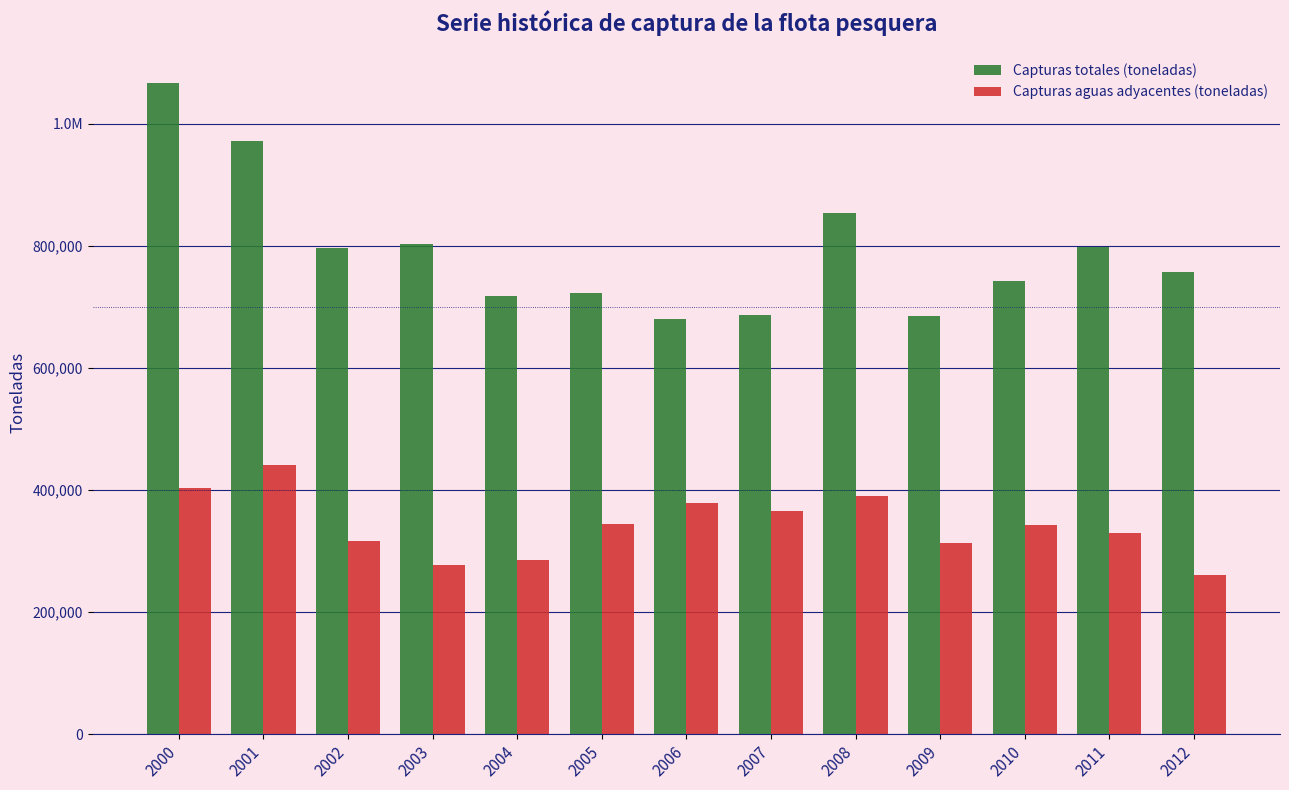

Are the bars grouped side by side (vs. stacked)?

Yes